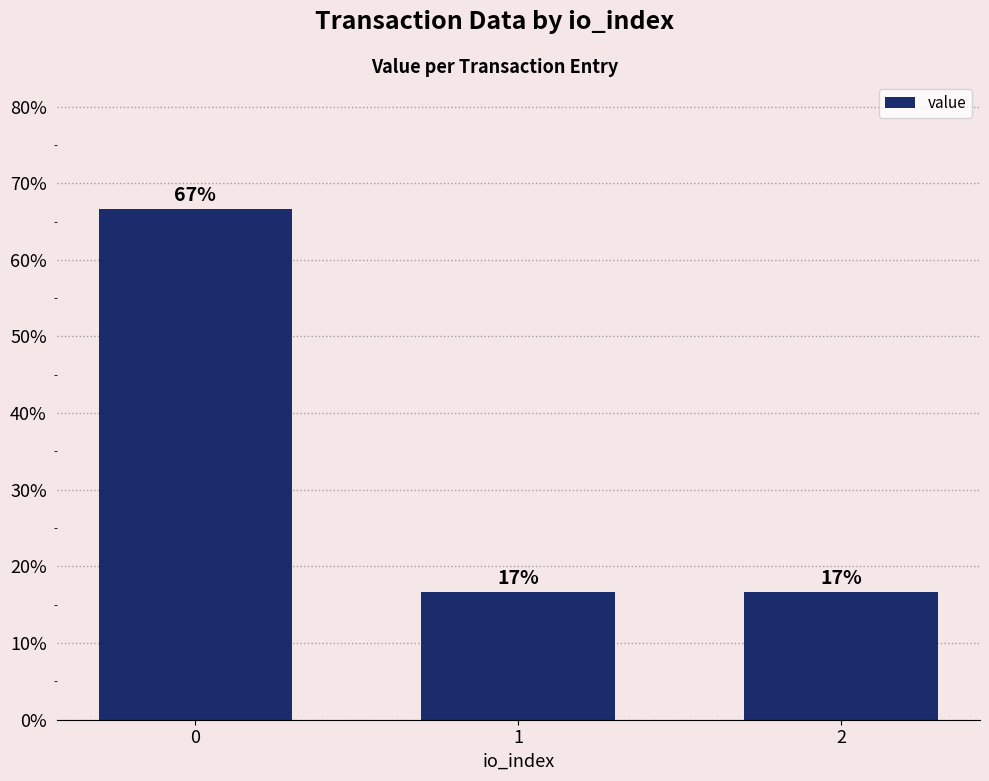

Are the bars horizontal?

No